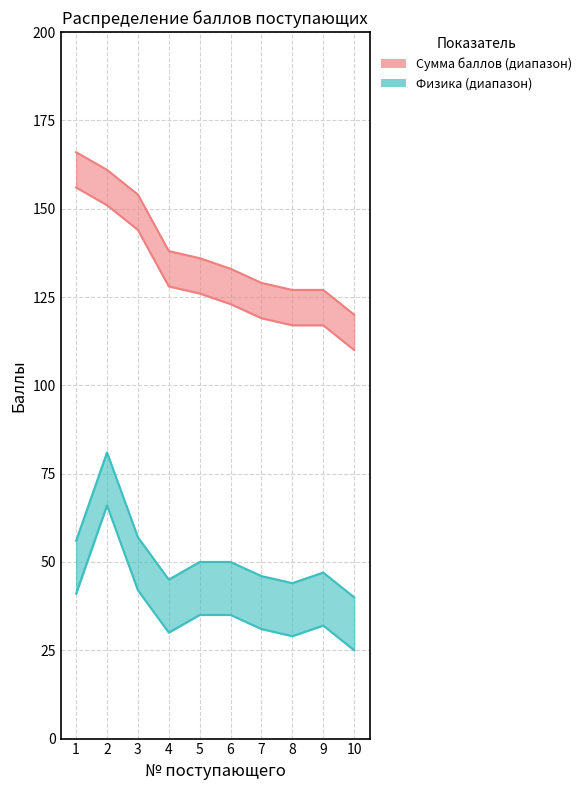

Which category has the highest value in the Физика series?

2